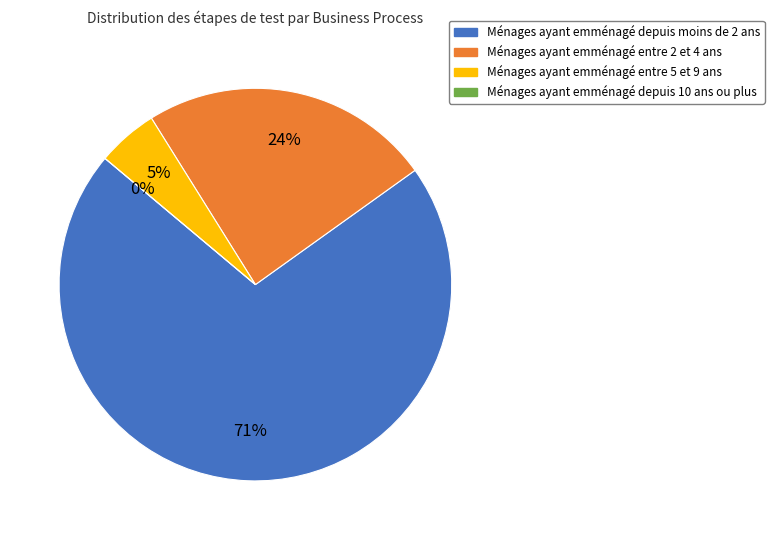

Is there a majority slice in this chart?

Yes